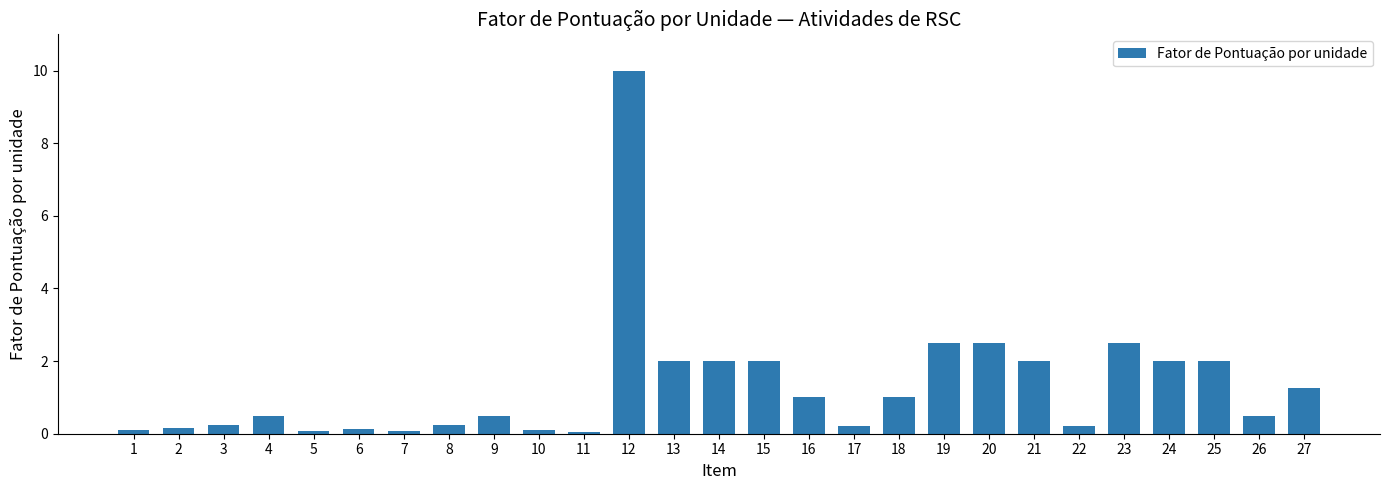

What is the sum of the values at 15 and 23?

4.5